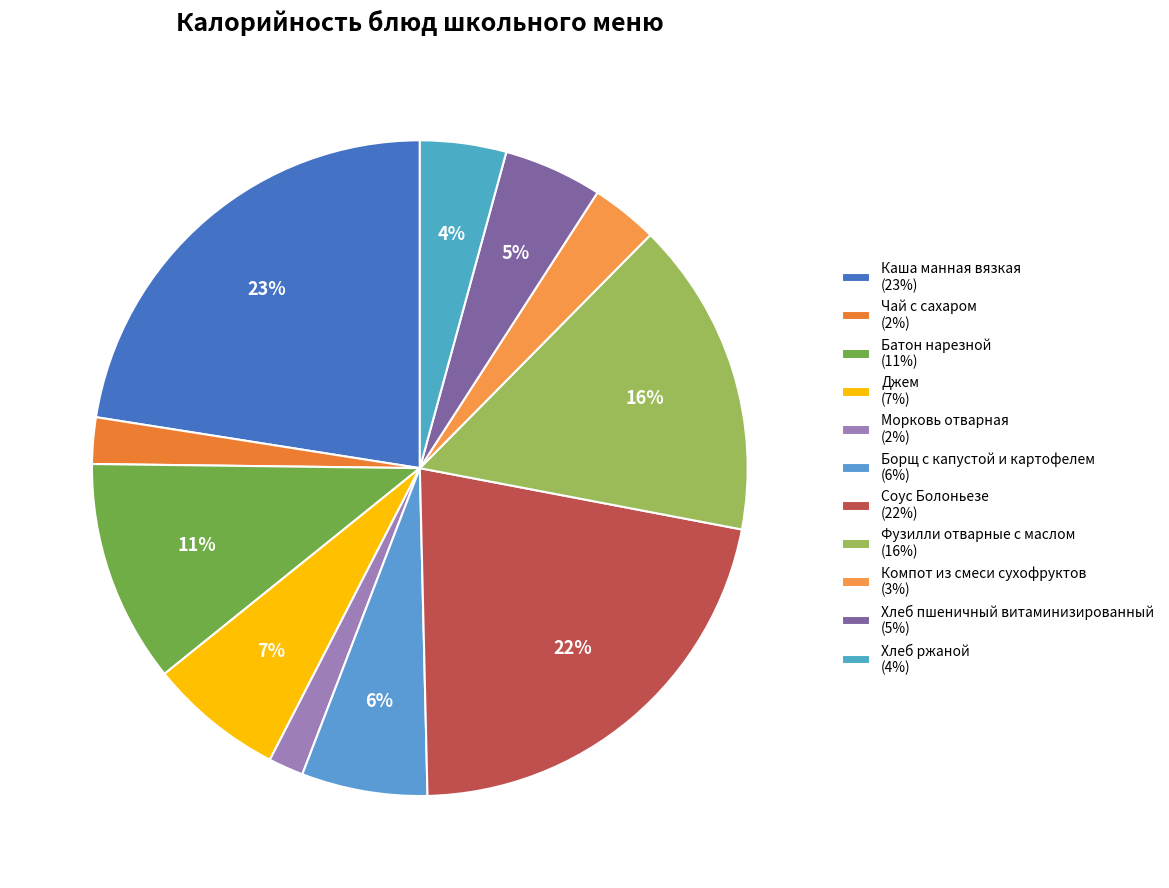

How many slices are in this pie chart?

11